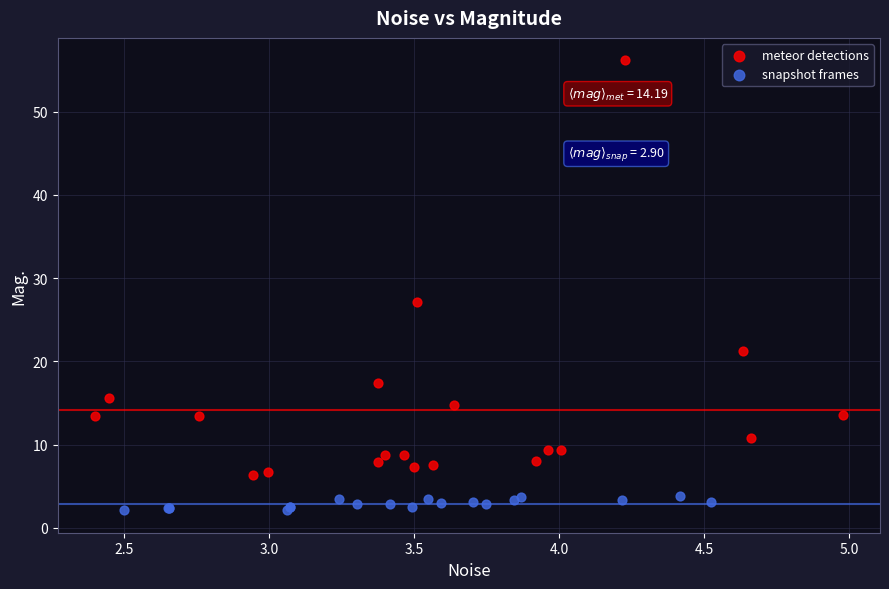

What are all the series names shown in the legend?

meteor detections, snapshot frames